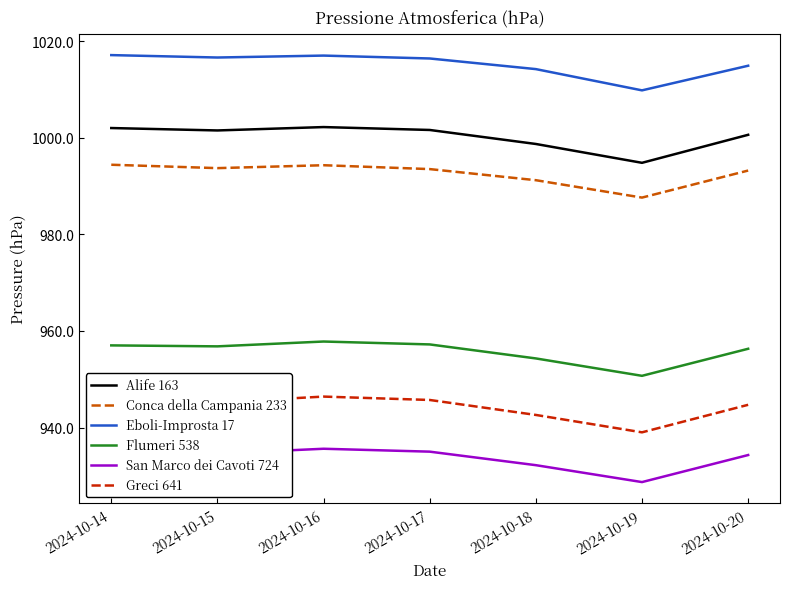

What is the difference between the highest and lowest values at 2024-10-14?

82.4